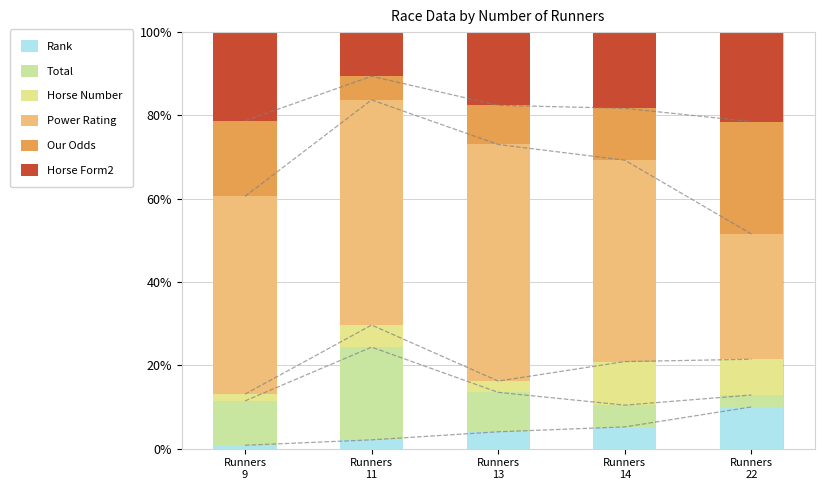

What is the average value of the Power Rating series?

47.3